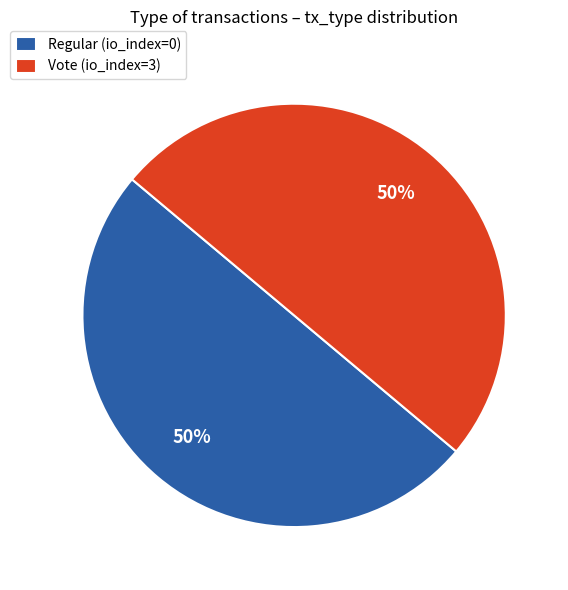

Is it true that Regular is 1% of the pie?

False